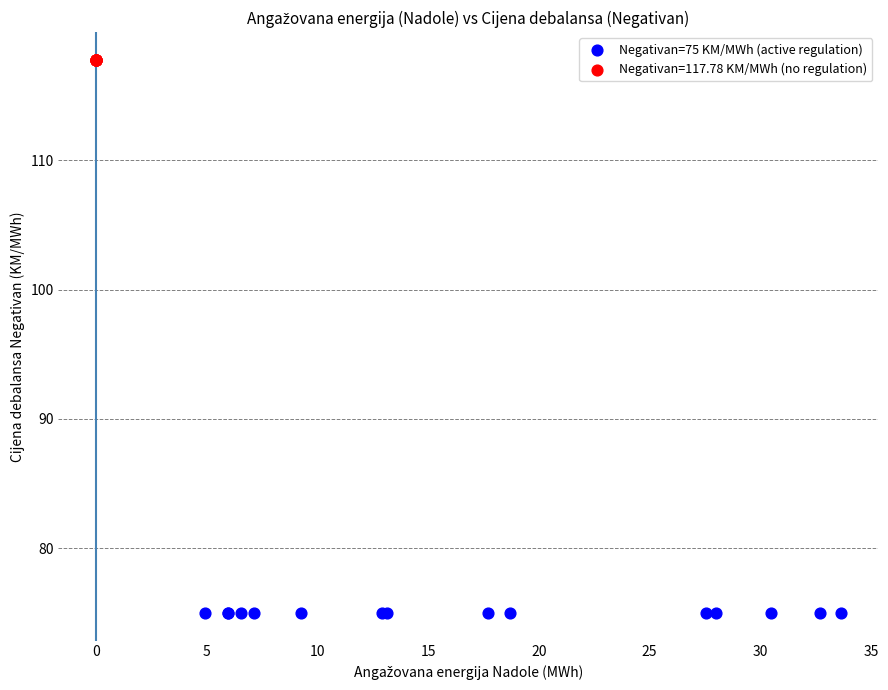

Which series reaches the maximum Y coordinate?

Negativan=117.78 KM/MWh (no regulation)